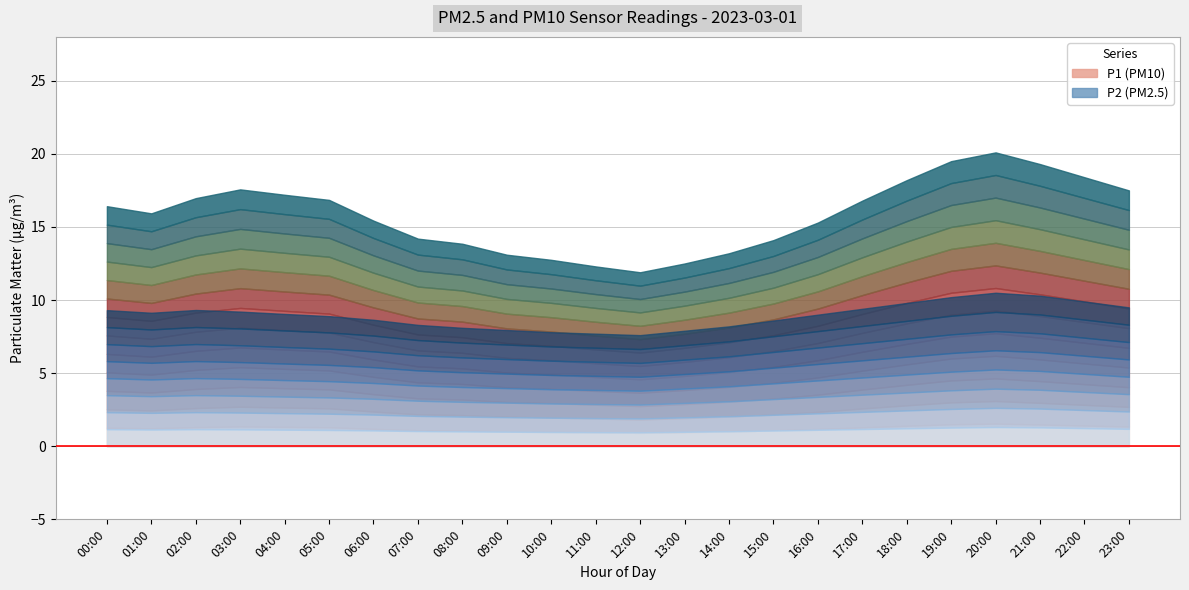

Count the number of data series in this chart.

2